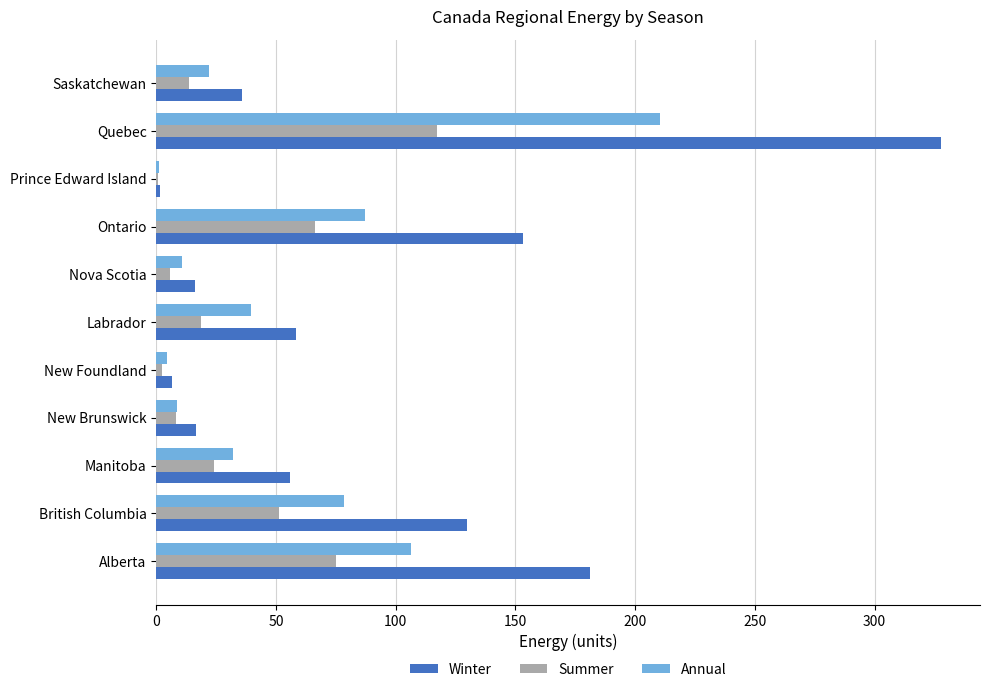

What is the sum of all Winter values?

982.7